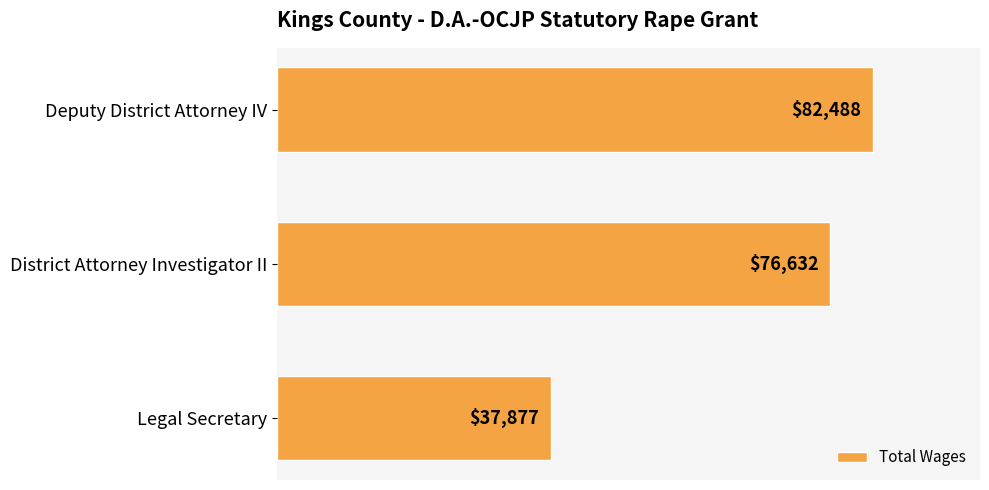

What is the sum of all values?

196997